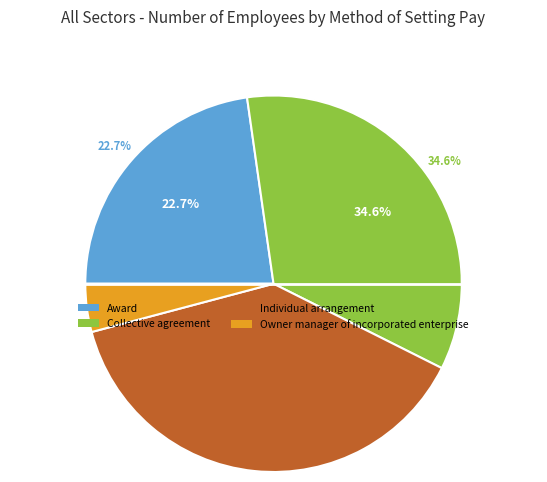

What is the change in value from Award to Collective agreement?

+1566.3